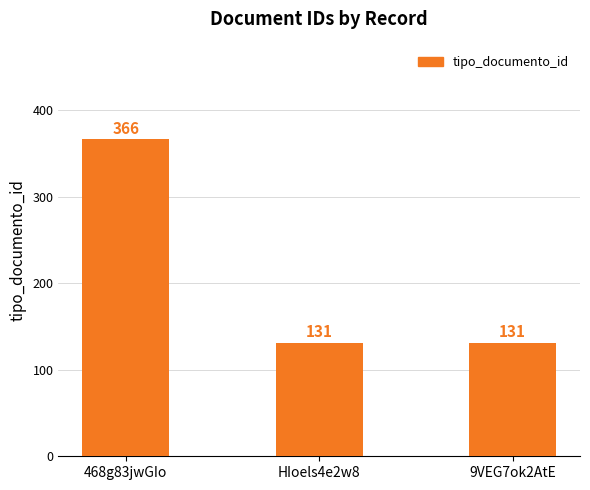

What is the label of the 2nd bar from the left?

HIoels4e2w8